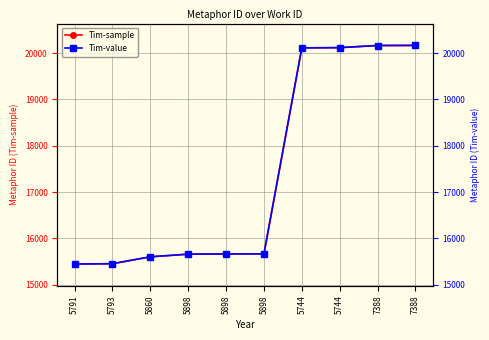

List the series in order of their peak value, highest first.

Tim-sample, Tim-value